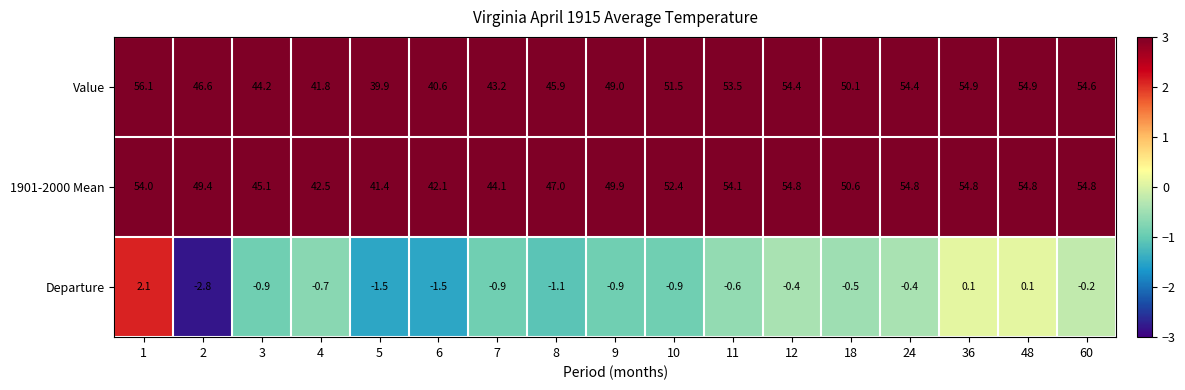

What is the approximate value of Departure at 10?

-0.9